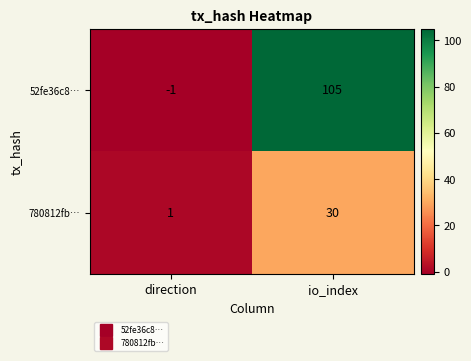

The 52fe36c8… series shows -1 at direction. True or false?

True